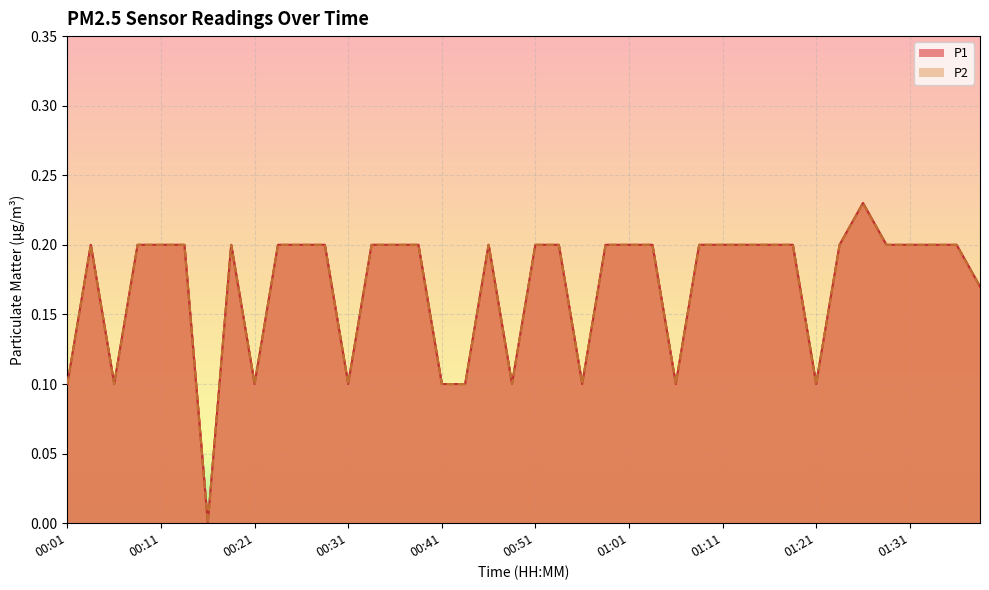

The P1 series shows 0.3 at 01:33. True or false?

False